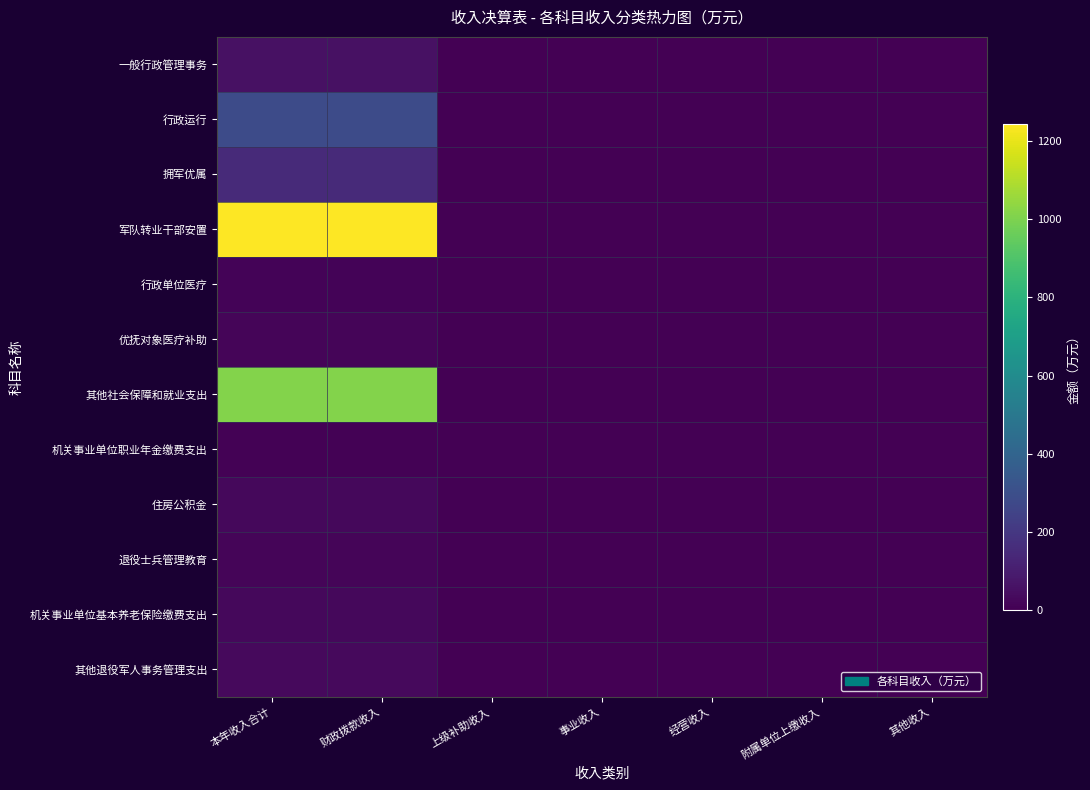

How many data points does each series have?

7